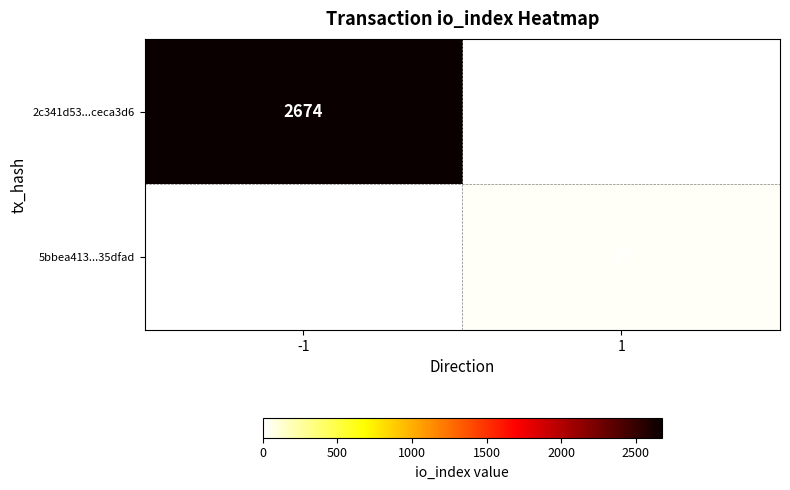

What is the difference between the highest and lowest values at 1?

29